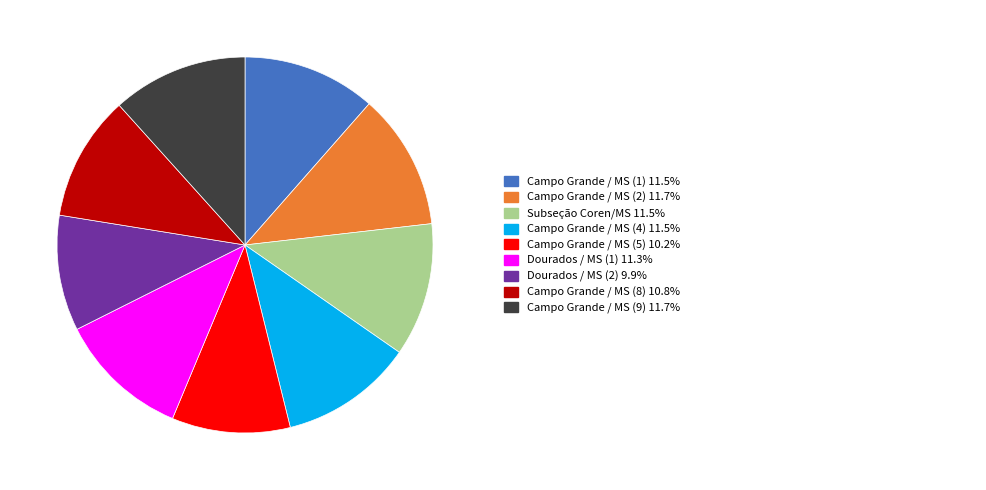

Is there a majority slice in this chart?

No